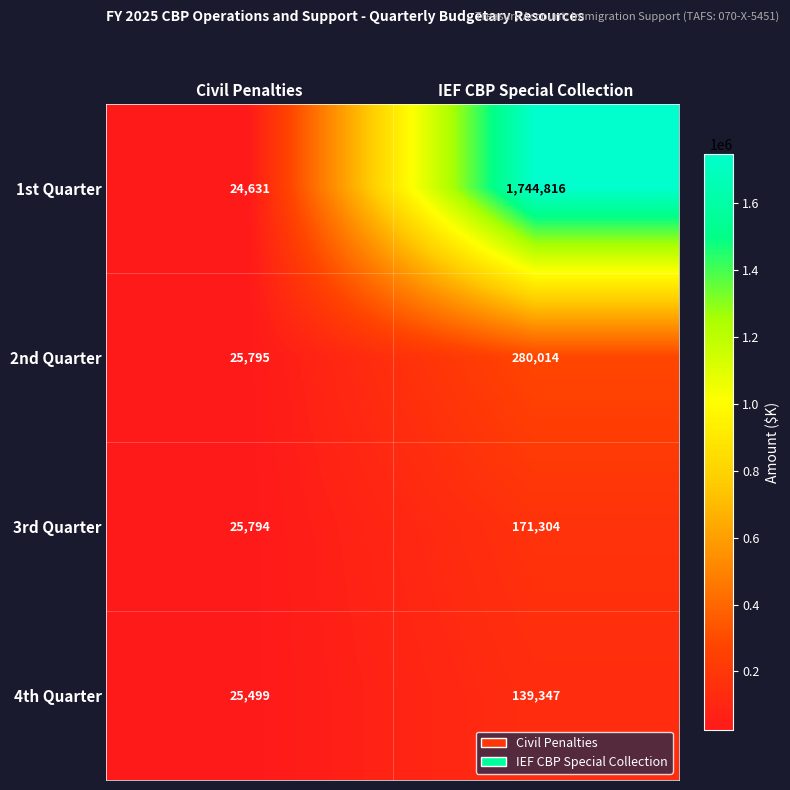

Reading left to right, extract all data points from this chart.

1st Quarter: 24631	1744816
2nd Quarter: 25795	280014
3rd Quarter: 25794	171304
4th Quarter: 25499	139347